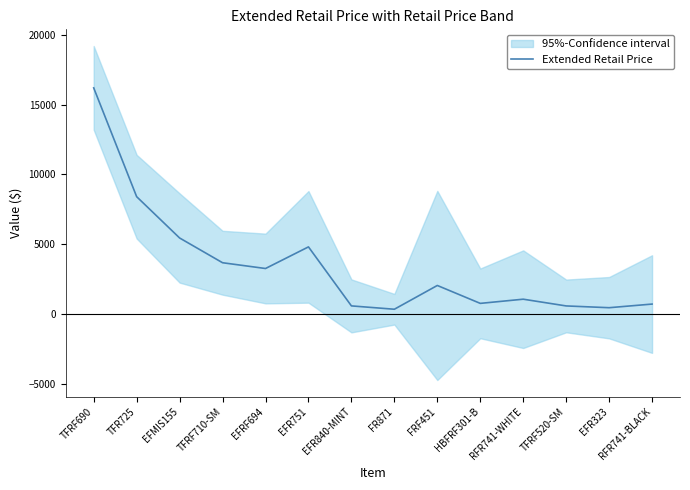

True or false: the data shows 8675.7 at EFMIS155.

False